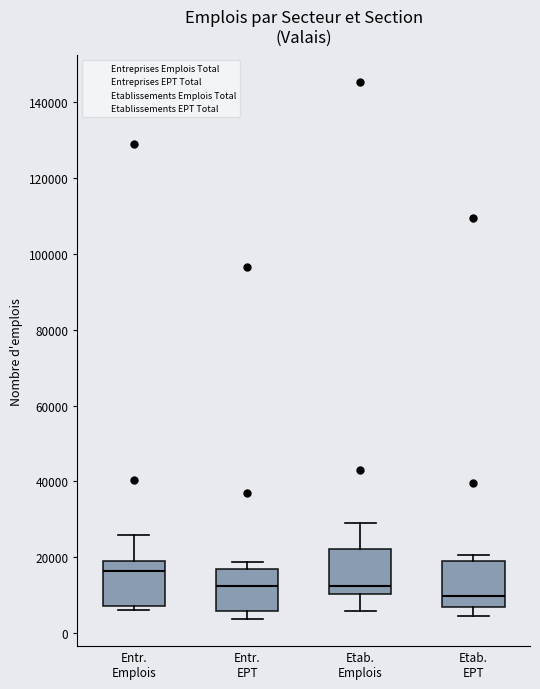

Which box's median line is the lowest?

Etab. EPT